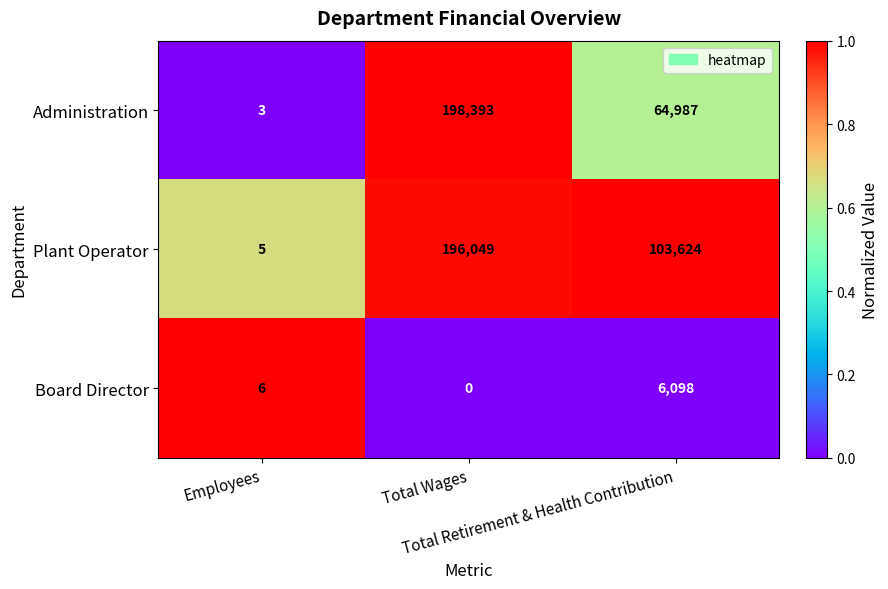

What is the total value across all series at Total Wages?

394442